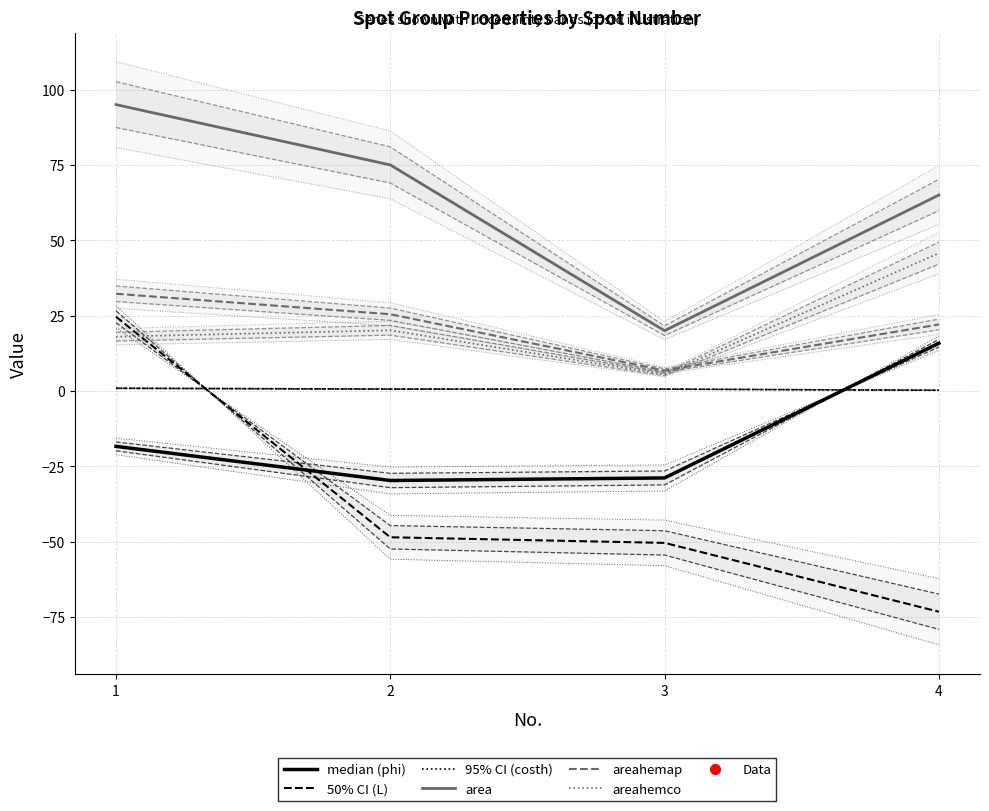

Which series has the widest spread of values?

L